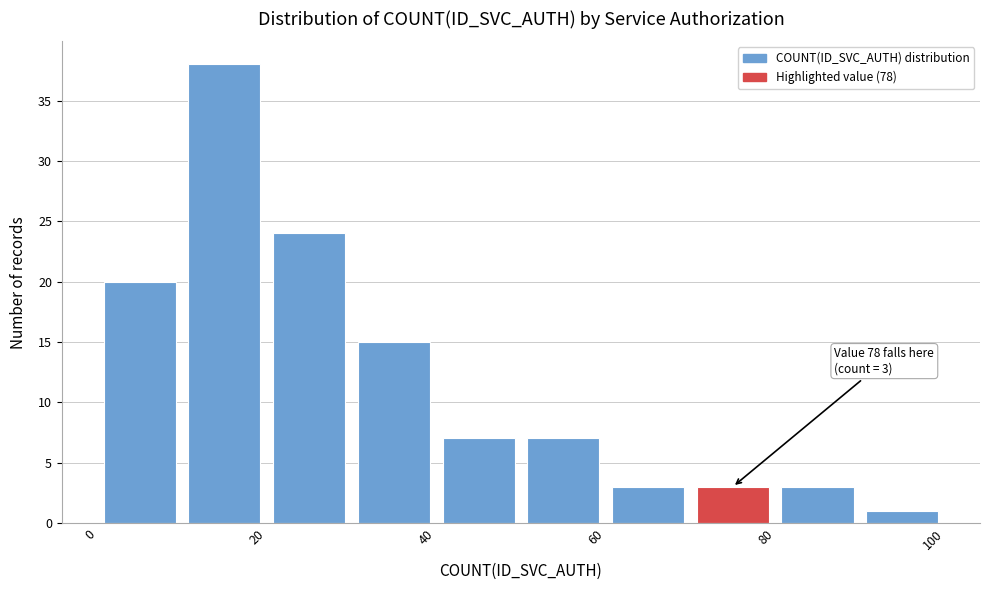

Over which range of the x-axis is the bar tallest?

10 to 20